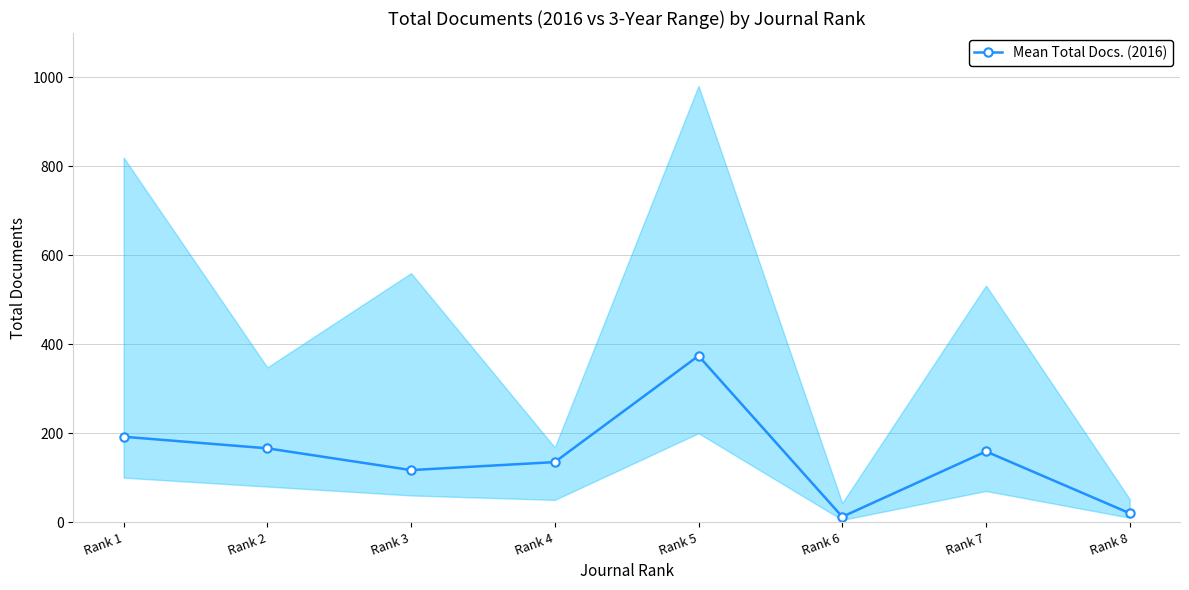

Rank the categories by value from lowest to highest.

Rank 6, Rank 8, Rank 3, Rank 4, Rank 7, Rank 2, Rank 1, Rank 5